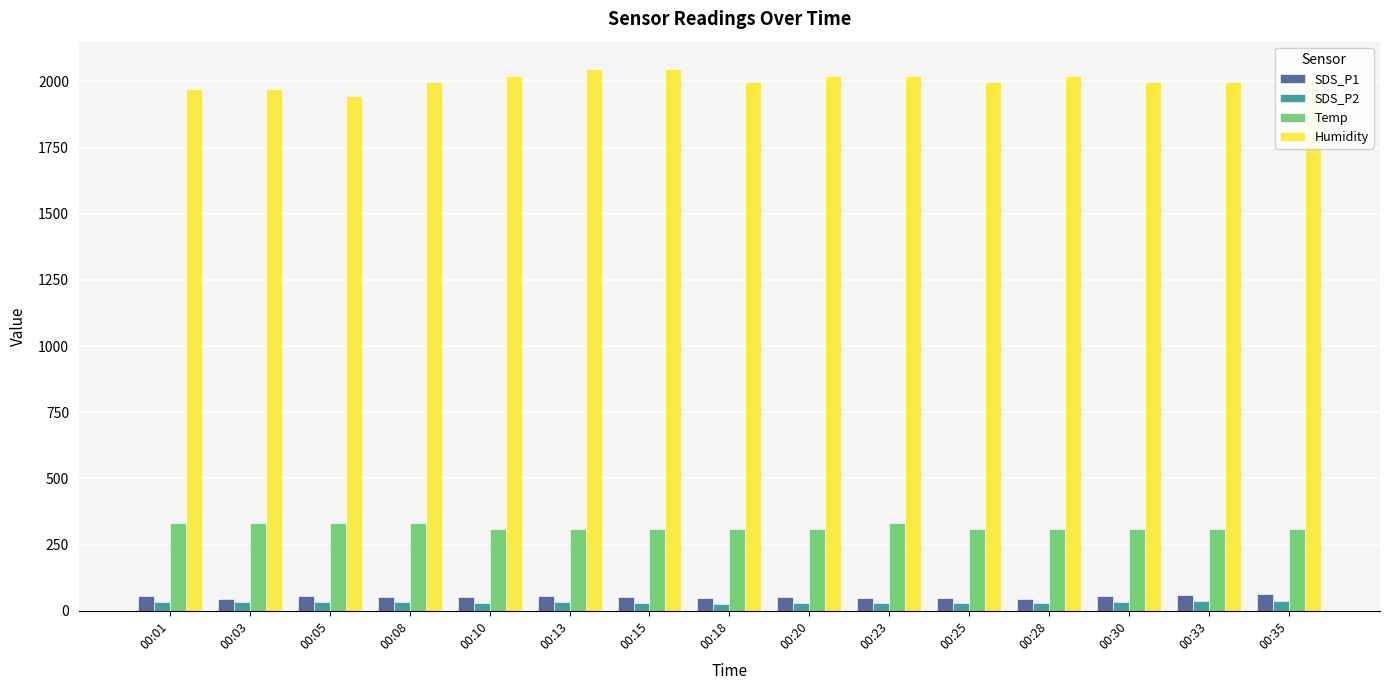

The value of Humidity at 00:18 is 1996.8. True or false?

True